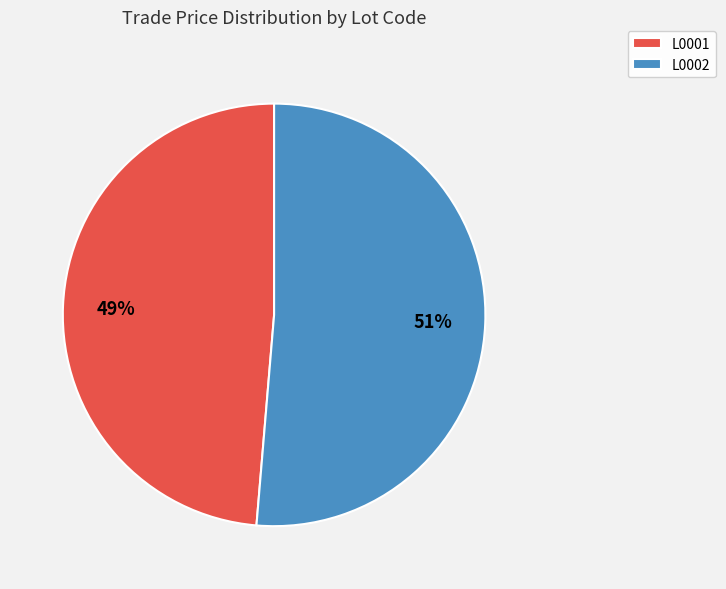

True or false: L0002 accounts for 51% of the total.

True